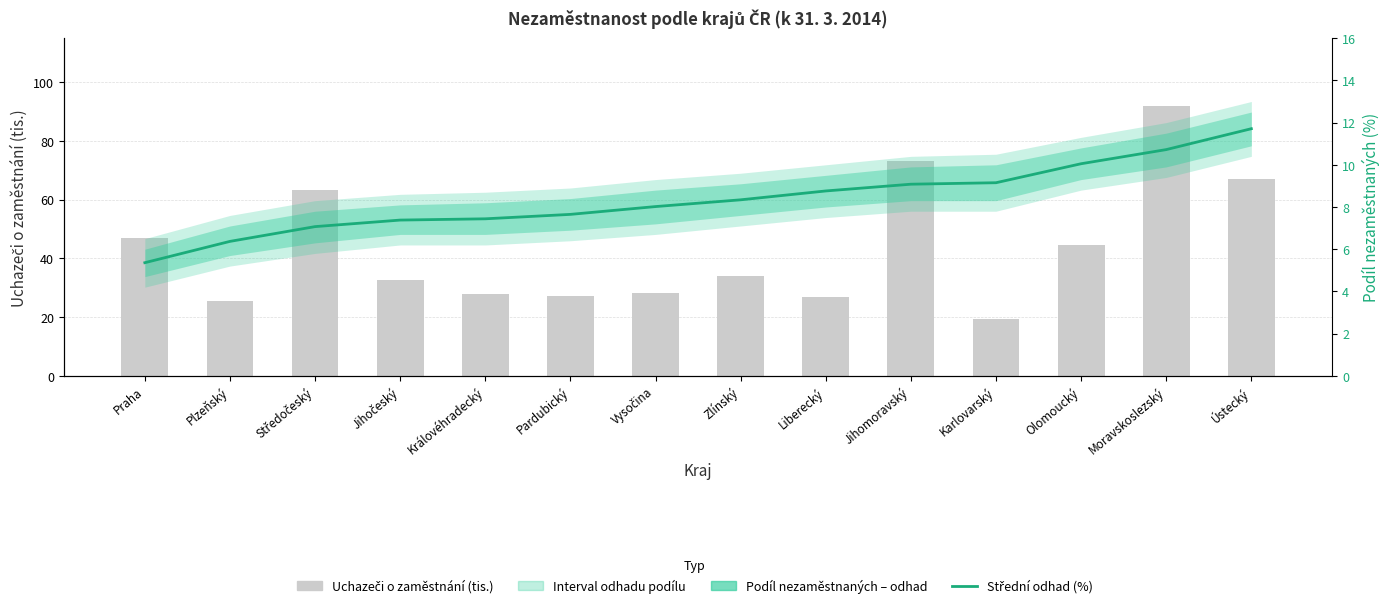

What is the label of the 7th bar from the left?

Vysočina